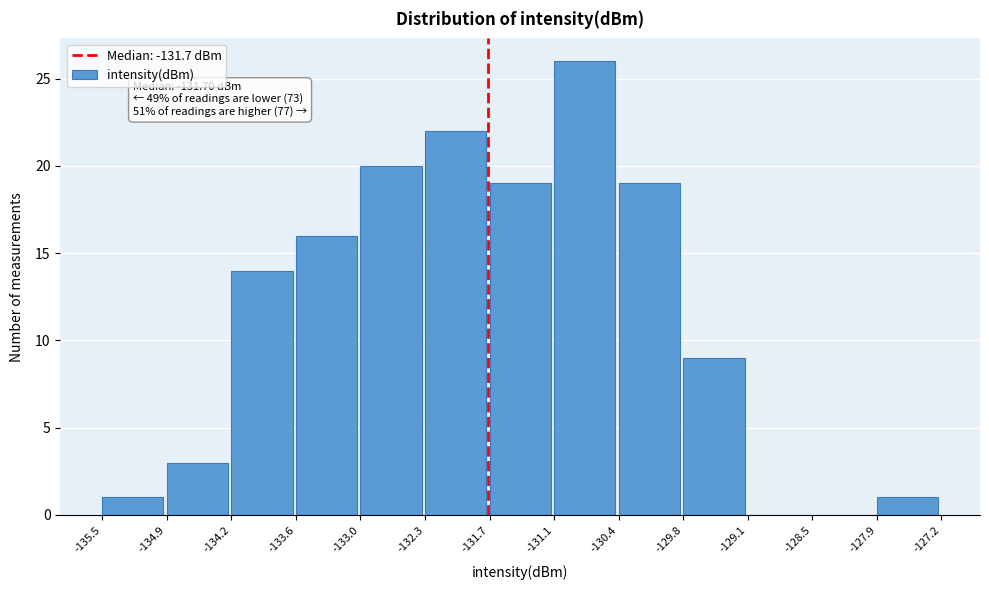

Over which range of the x-axis is the bar tallest?

-131.1 to -130.4